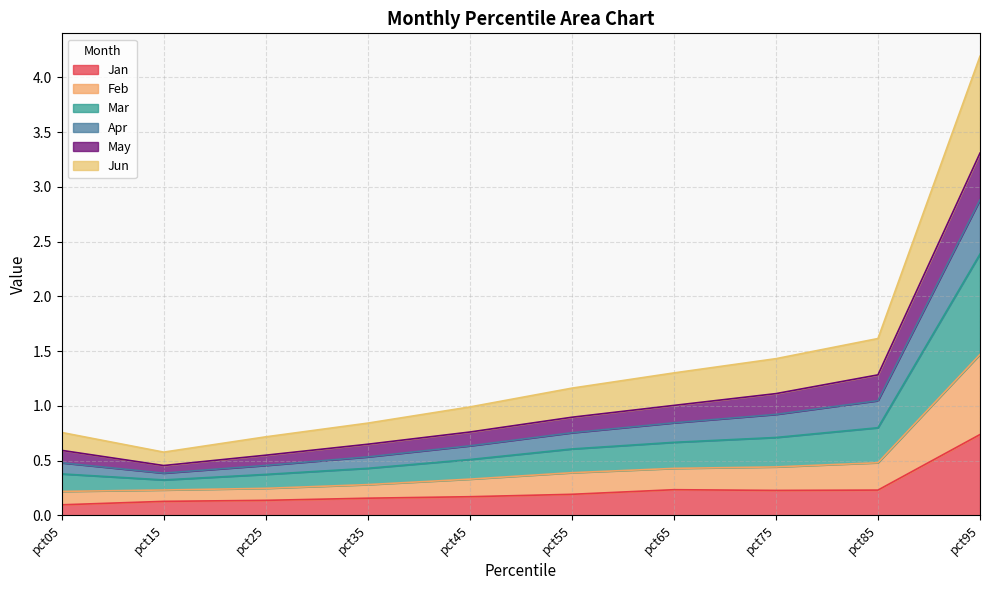

What is the total value across all series at pct65?

1.3